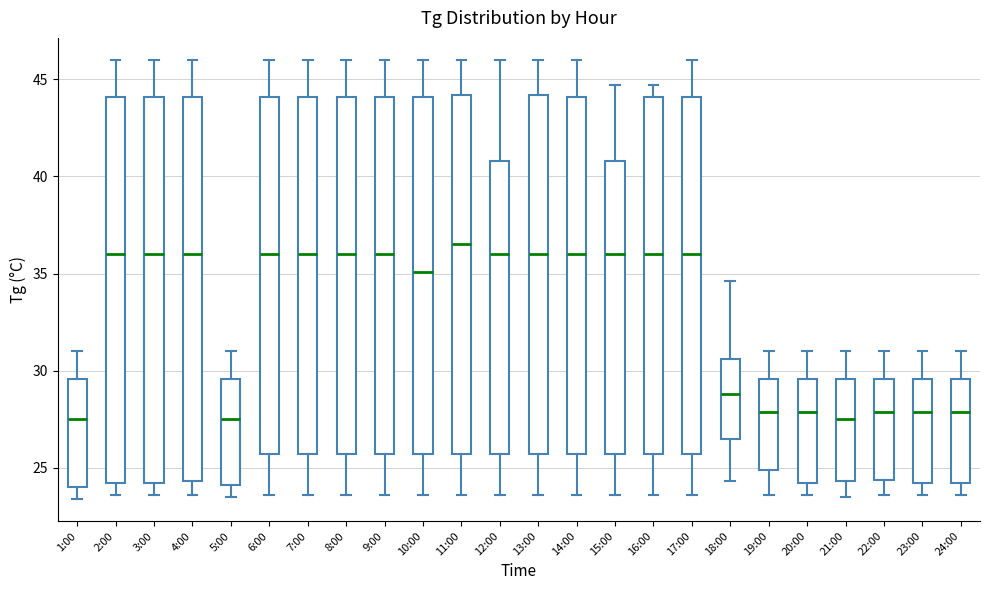

Reading left to right, read every box against the y-axis: the position of its median line, the range the box covers, and the ends of its whiskers. The values are not printed on the chart, so give them approximately, as read against the axis.

1:00: median 27.5, box 24.0 to 29.5, whiskers 23.5 to 31.0
2:00: median 36.0, box 24.0 to 44.0, whiskers 23.5 to 46.0
3:00: median 36.0, box 24.0 to 44.0, whiskers 23.5 to 46.0
4:00: median 36.0, box 24.5 to 44.0, whiskers 23.5 to 46.0
5:00: median 27.5, box 24.0 to 29.5, whiskers 23.5 to 31.0
6:00: median 36.0, box 25.5 to 44.0, whiskers 23.5 to 46.0
7:00: median 36.0, box 25.5 to 44.0, whiskers 23.5 to 46.0
8:00: median 36.0, box 25.5 to 44.0, whiskers 23.5 to 46.0
9:00: median 36.0, box 25.5 to 44.0, whiskers 23.5 to 46.0
10:00: median 35.0, box 25.5 to 44.0, whiskers 23.5 to 46.0
11:00: median 36.5, box 25.5 to 44.0, whiskers 23.5 to 46.0
12:00: median 36.0, box 25.5 to 41.0, whiskers 23.5 to 46.0
13:00: median 36.0, box 25.5 to 44.0, whiskers 23.5 to 46.0
14:00: median 36.0, box 25.5 to 44.0, whiskers 23.5 to 46.0
15:00: median 36.0, box 25.5 to 41.0, whiskers 23.5 to 44.5
16:00: median 36.0, box 25.5 to 44.0, whiskers 23.5 to 44.5
17:00: median 36.0, box 25.5 to 44.0, whiskers 23.5 to 46.0
18:00: median 29.0, box 26.5 to 30.5, whiskers 24.5 to 34.5
19:00: median 28.0, box 25.0 to 29.5, whiskers 23.5 to 31.0
20:00: median 28.0, box 24.0 to 29.5, whiskers 23.5 to 31.0
21:00: median 27.5, box 24.5 to 29.5, whiskers 23.5 to 31.0
22:00: median 28.0, box 24.5 to 29.5, whiskers 23.5 to 31.0
23:00: median 28.0, box 24.0 to 29.5, whiskers 23.5 to 31.0
24:00: median 28.0, box 24.0 to 29.5, whiskers 23.5 to 31.0